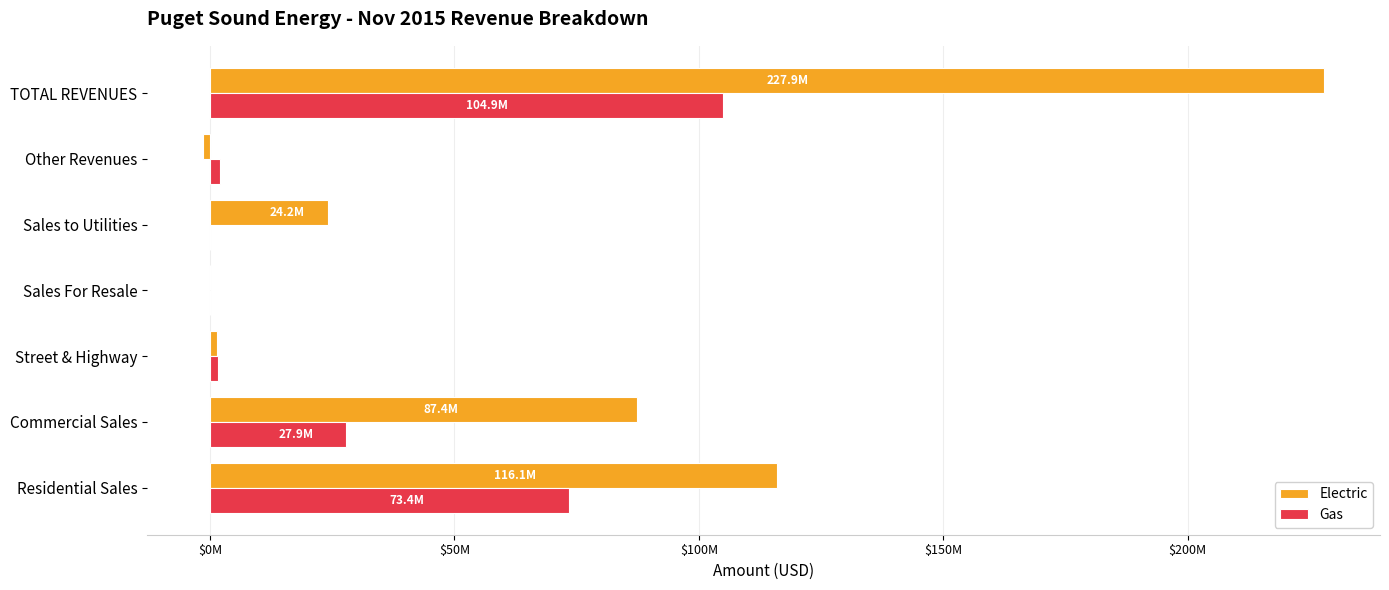

What are all the series names shown in the legend?

Electric, Gas